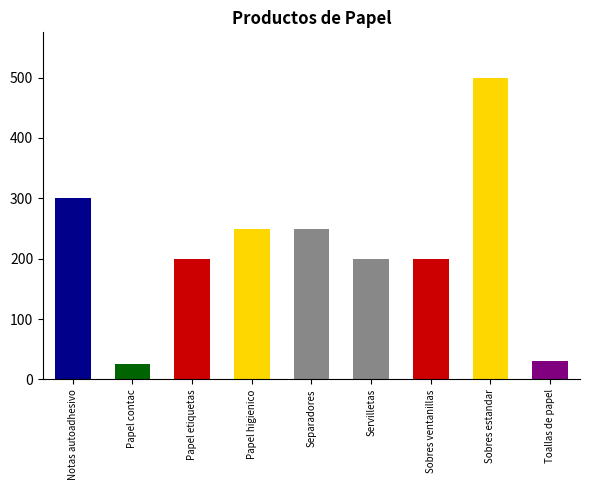

Rank the categories by value from highest to lowest.

Sobres estandar, Notas autoadhesivo, Papel higienico, Separadores, Papel etiquetas, Servilletas, Sobres ventanillas, Toallas de papel, Papel contac